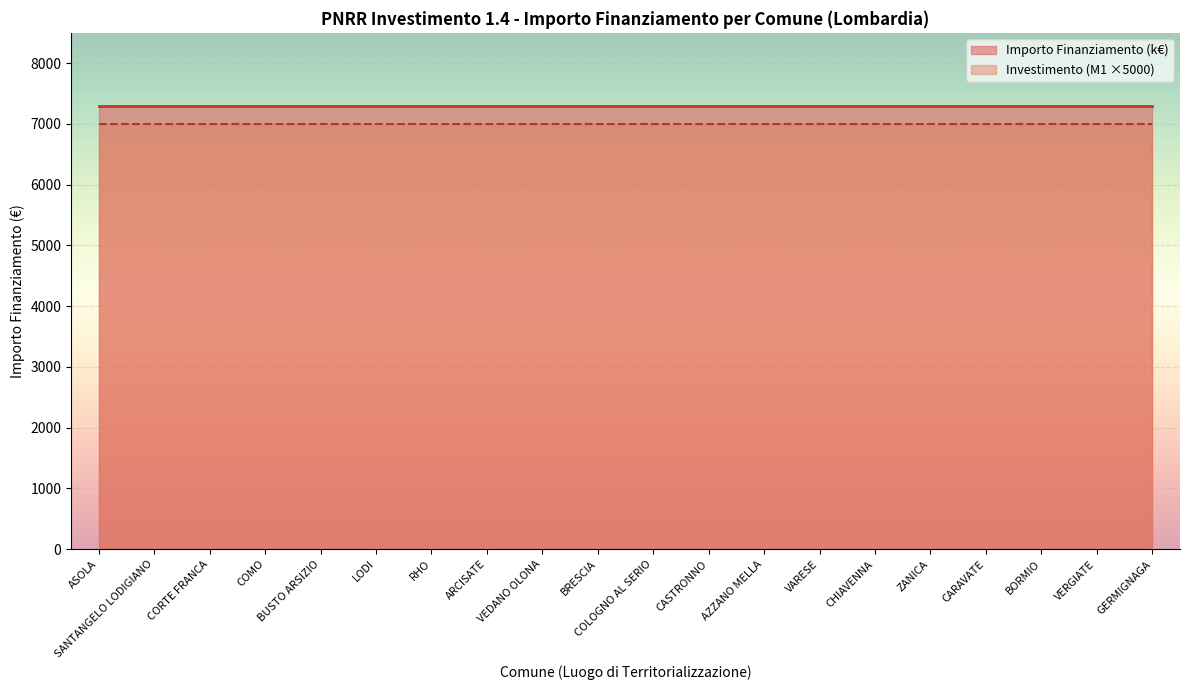

Which series has the largest total across all categories?

Importo Finanziamento (k€)